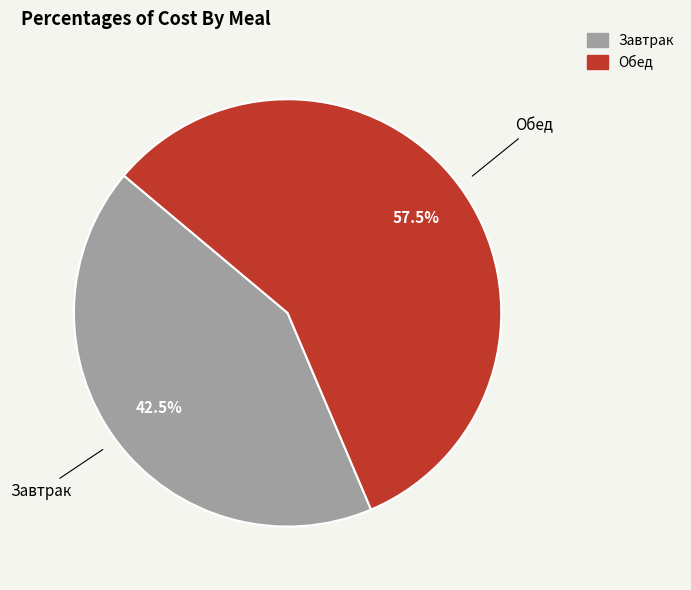

Rank the categories by value from lowest to highest.

Завтрак, Обед